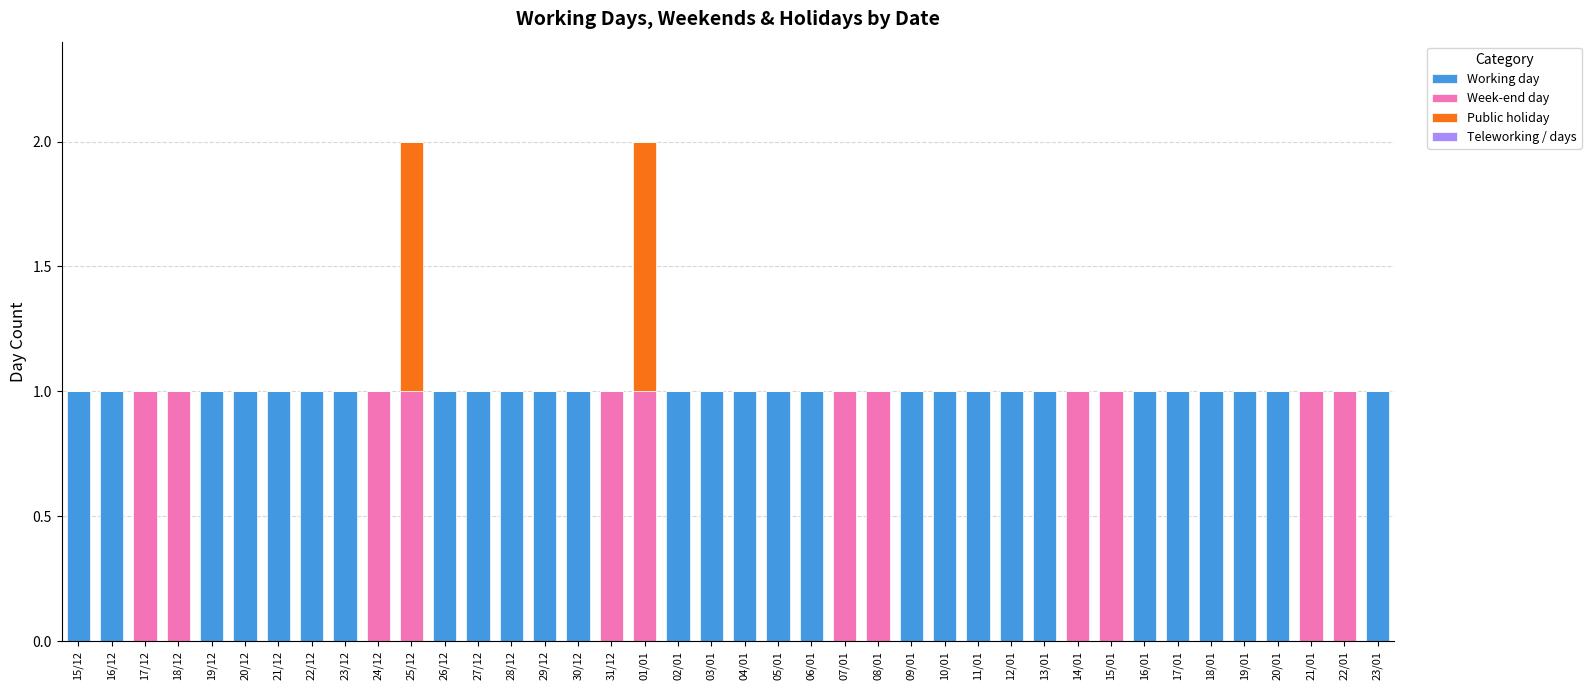

The Working day series shows 0 at 25/12. True or false?

True